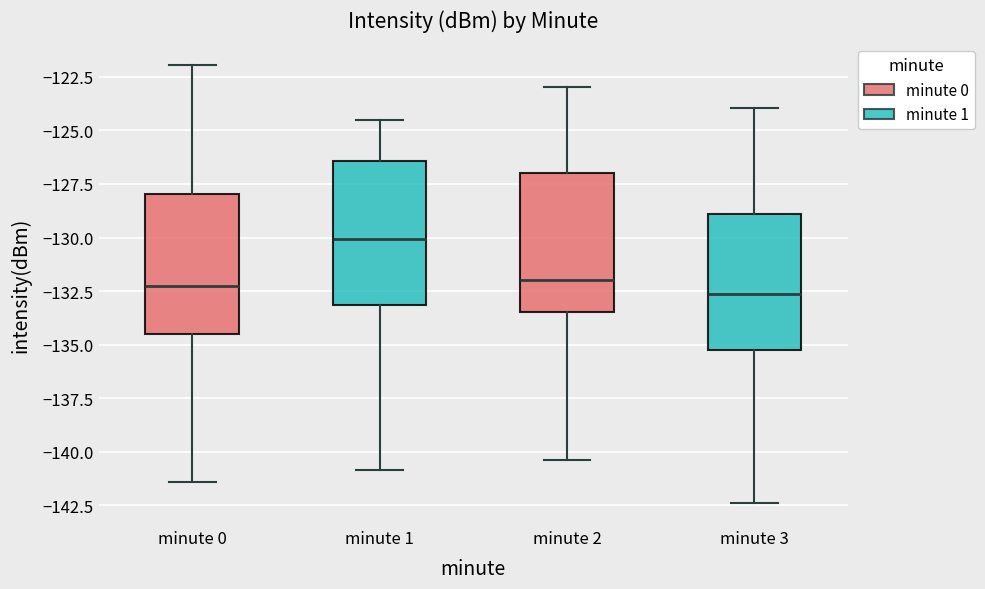

Where does the lower whisker of the box for minute 1 end on the y-axis? The values are not printed on the chart, so give them approximately, as read against the axis.

-141.0